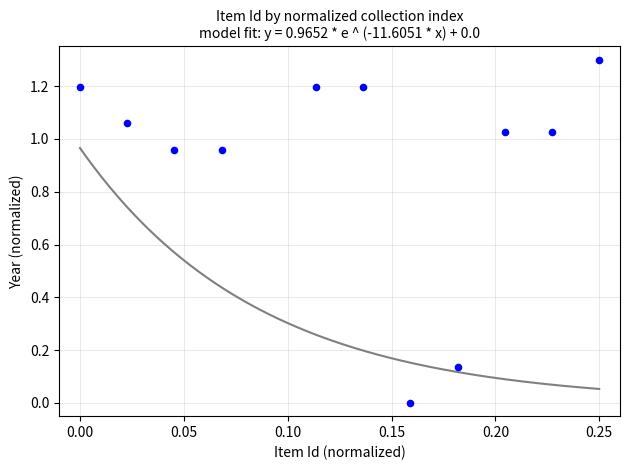

What is the range of Y values (max minus min)?

1.3